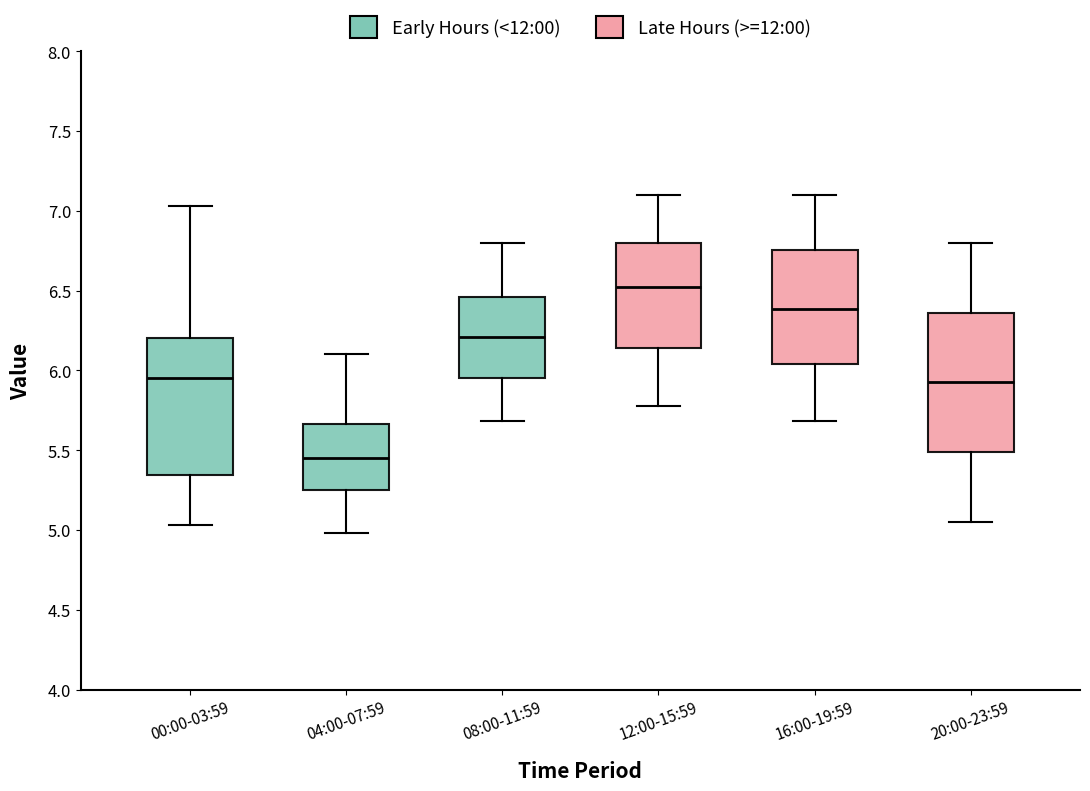

Which box has the highest median line?

12:00-15:59